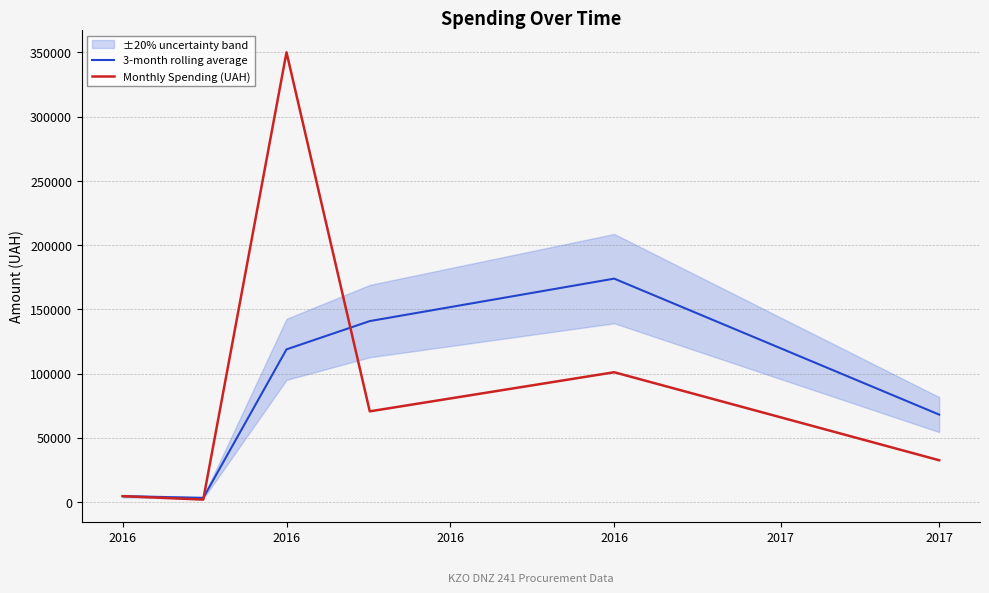

Count the number of categories in the chart.

6